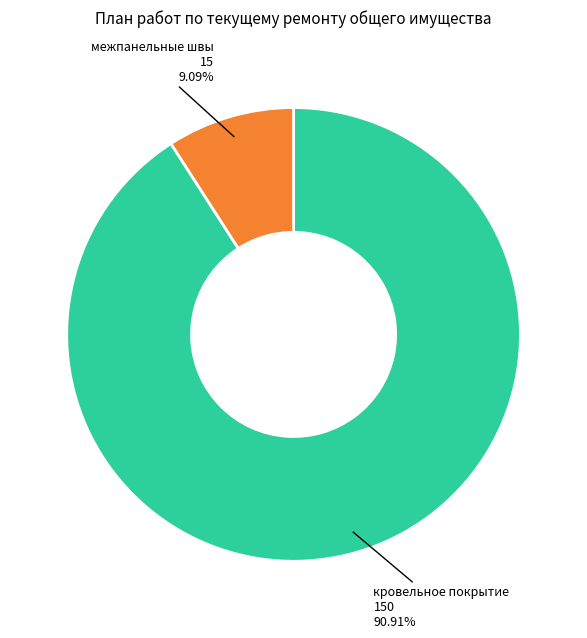

Does any single category account for the majority?

Yes